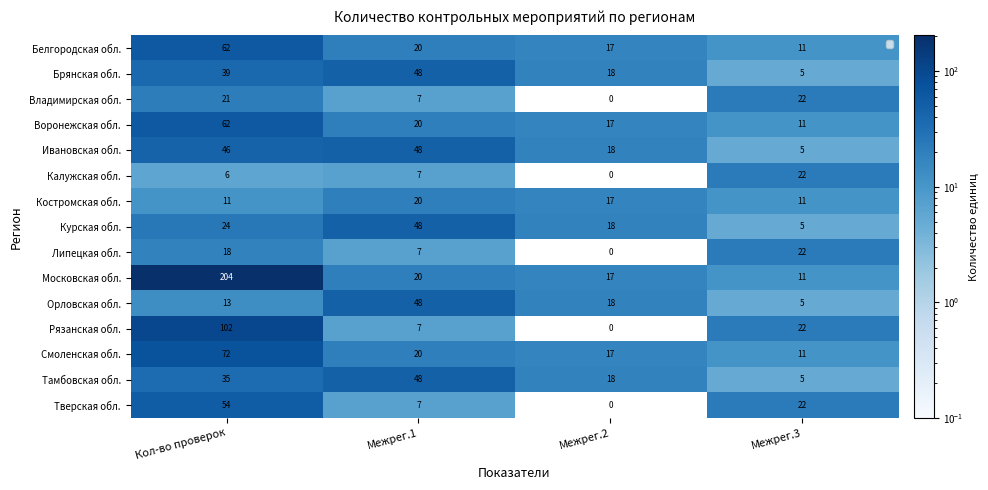

What is the spread (max minus min) of values at Кол-во проверок?

198